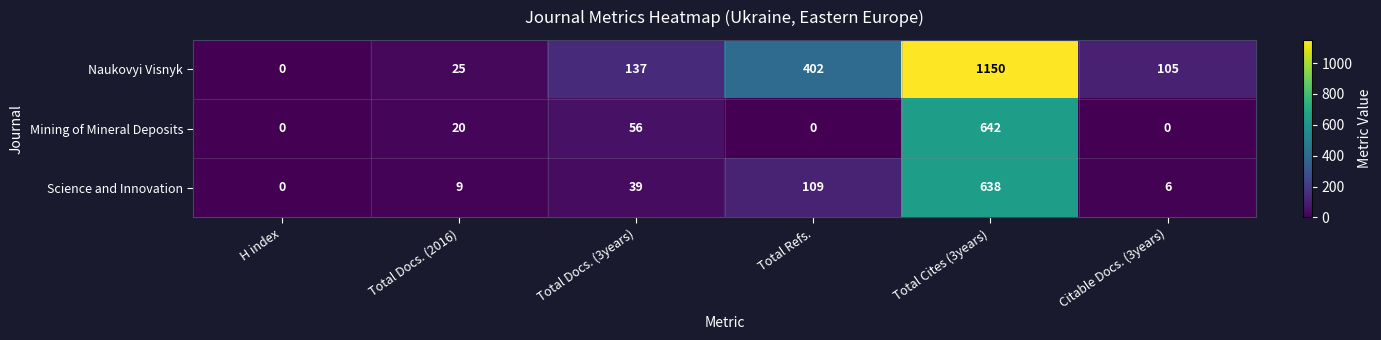

Reading right to left, transcribe all the data shown in this chart.

Naukovyi Visnyk: 105	1150	402	137	25	0
Mining of Mineral Deposits: 0	642	0	56	20	0
Science and Innovation: 6	638	109	39	9	0